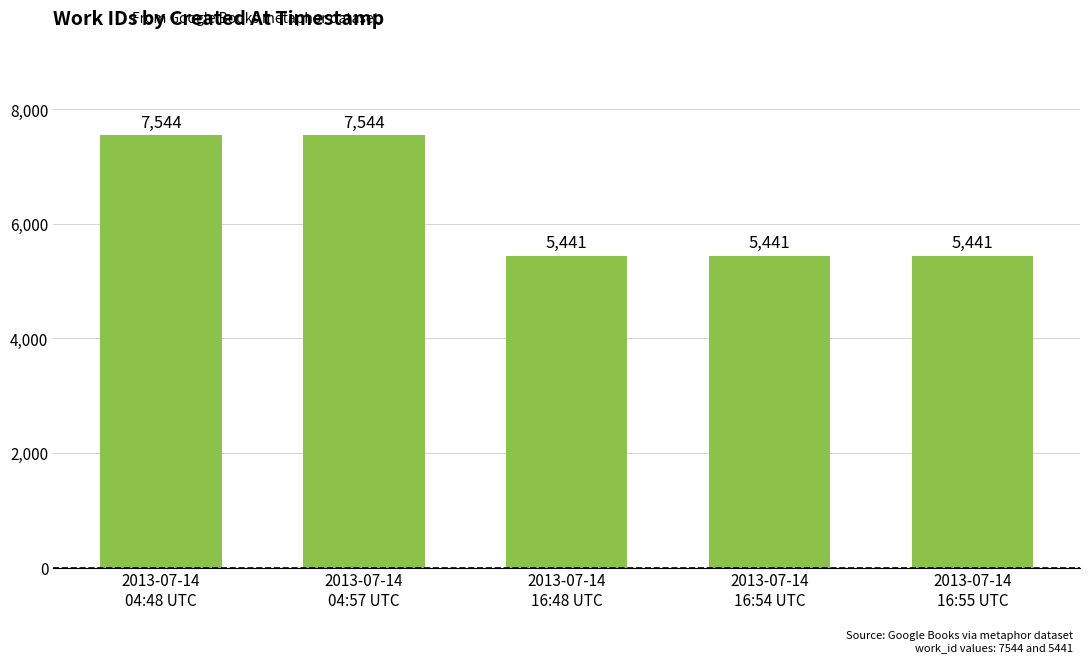

Count the values in the range 5441 to 7544.

5